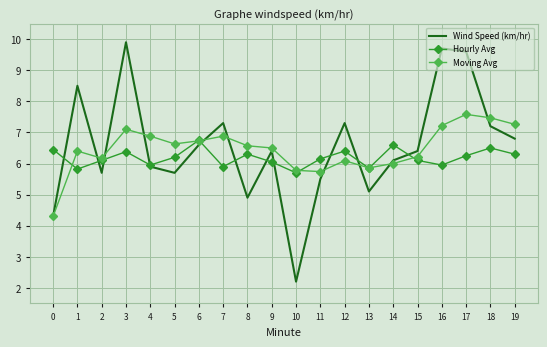

At 18, list the series in order from largest to smallest.

Moving Avg, Wind Speed (km/hr), Hourly Avg